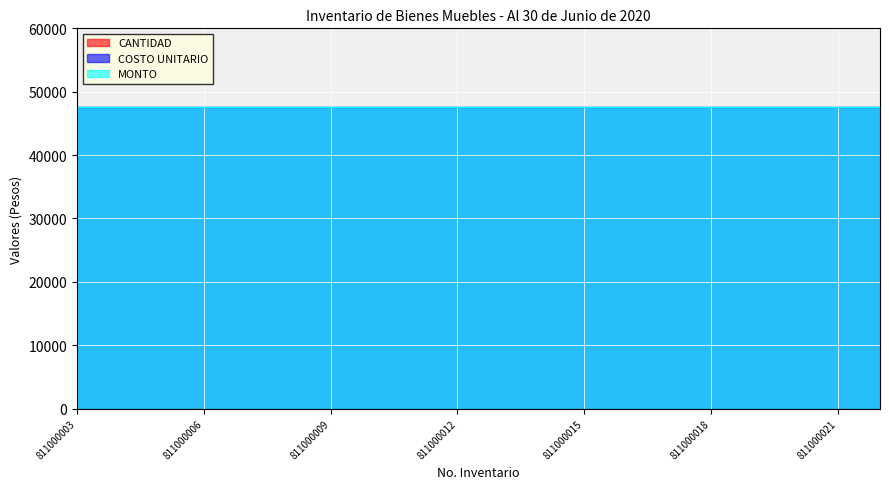

What is the value of the MONTO point at the 4th from the left?

47520